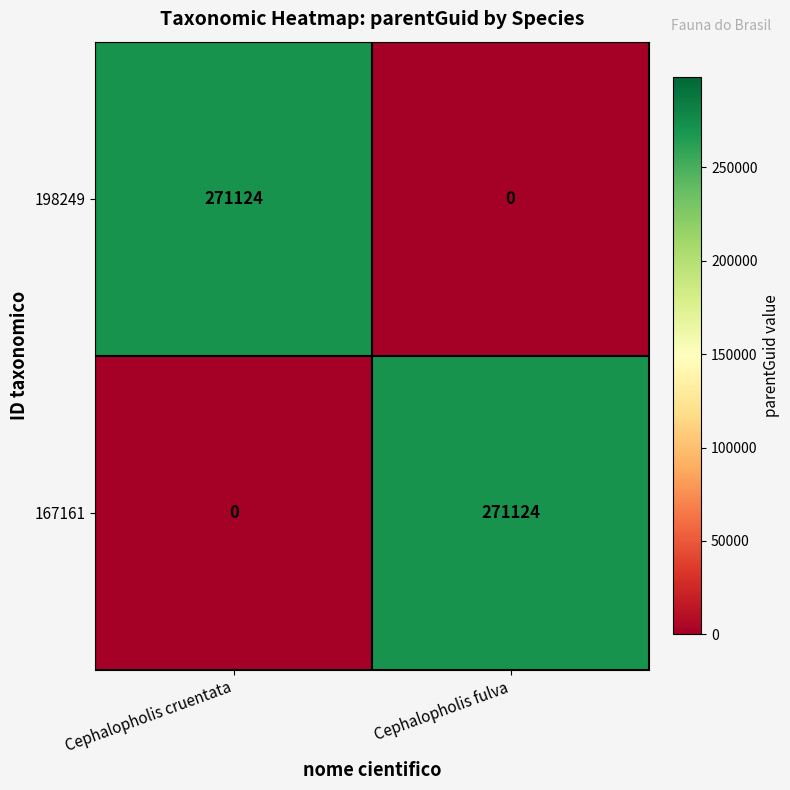

What is the spread (max minus min) of values at Cephalopholis cruentata?

271124